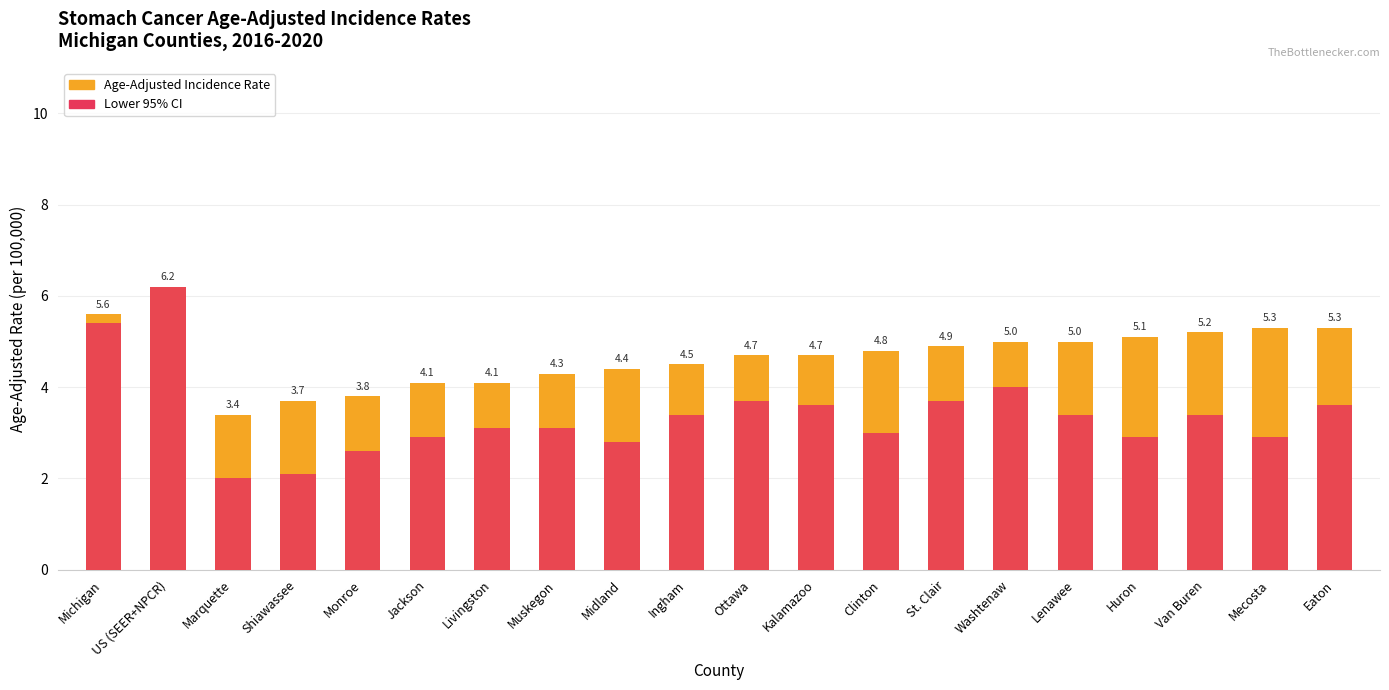

What is the lowest value of the Lower 95% CI series?

2.0